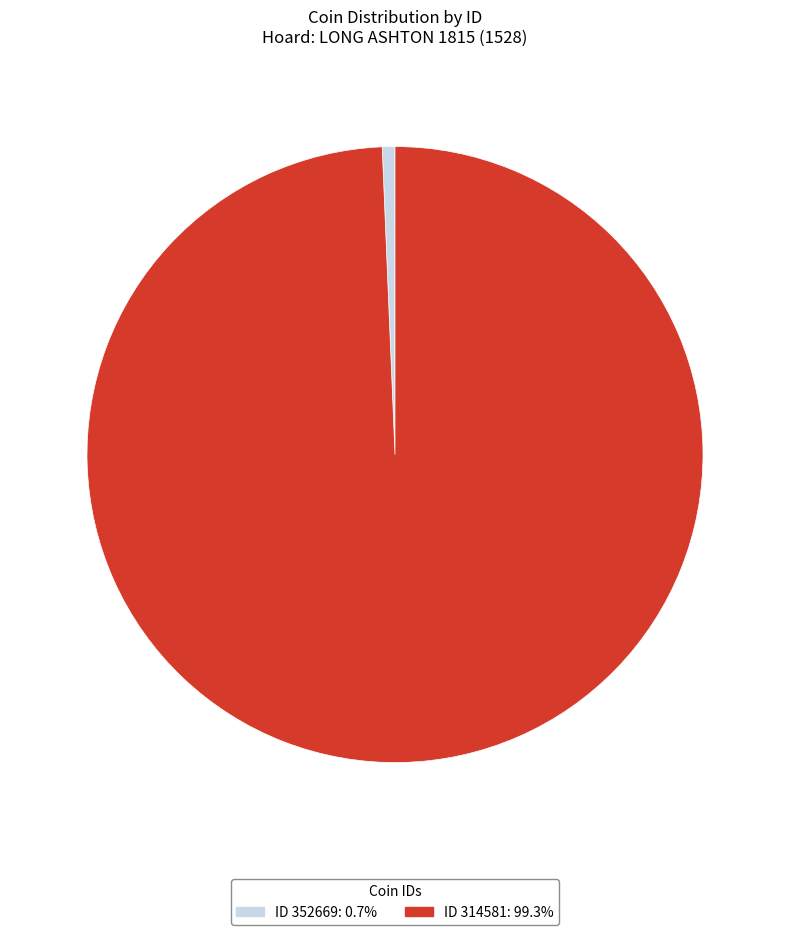

Is there a majority slice in this chart?

Yes